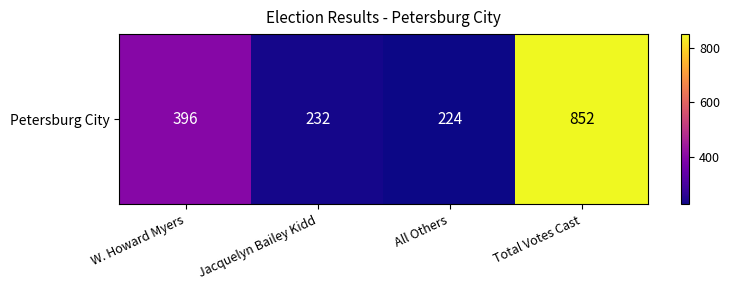

What is the difference between the maximum and minimum values?

628